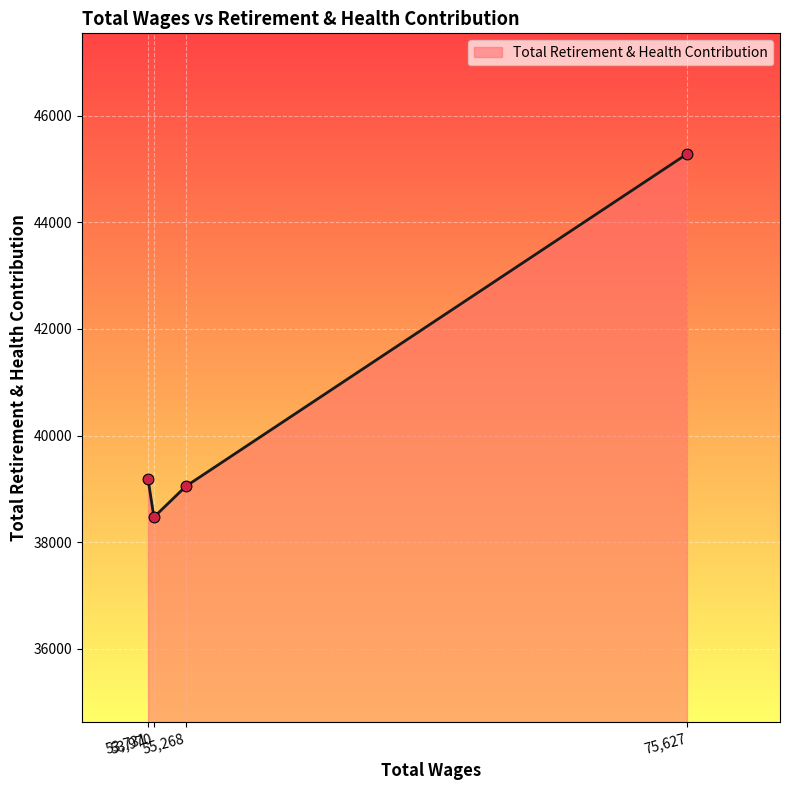

What is the difference between the maximum and second lowest values?

6235